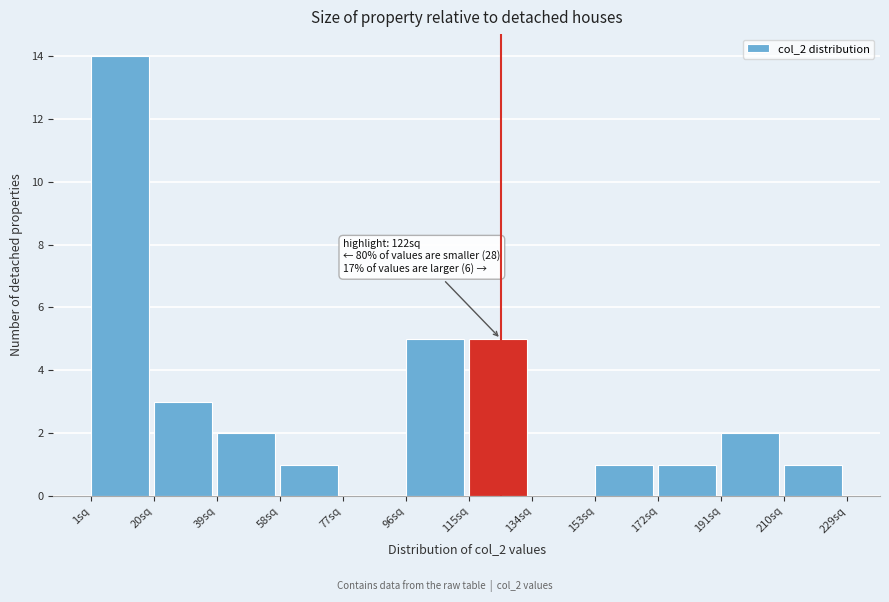

Which range on the x-axis has the tallest bar?

1 to 20